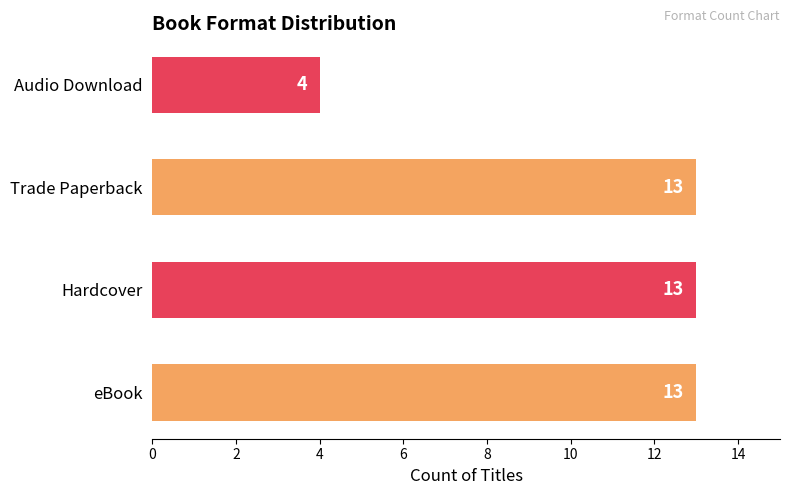

List the labels in order of value, largest first.

eBook, Hardcover, Trade Paperback, Audio Download